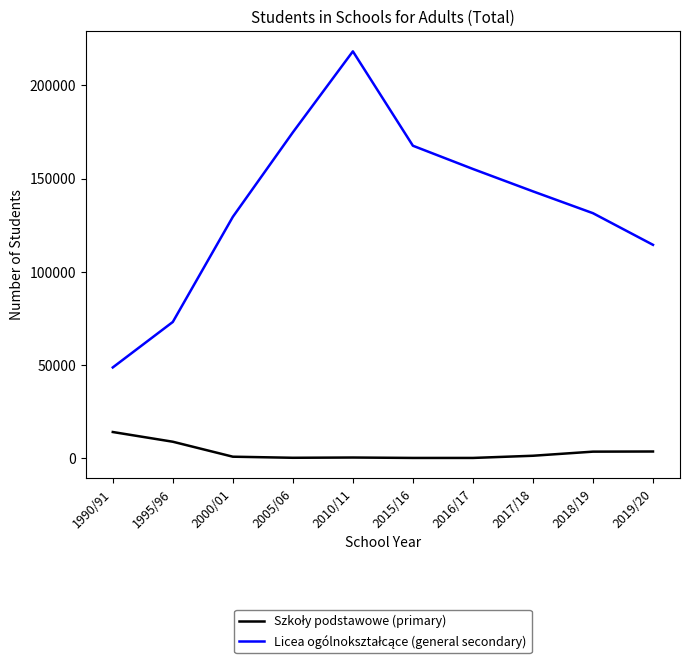

Which category has the highest value across all series?

2010/11